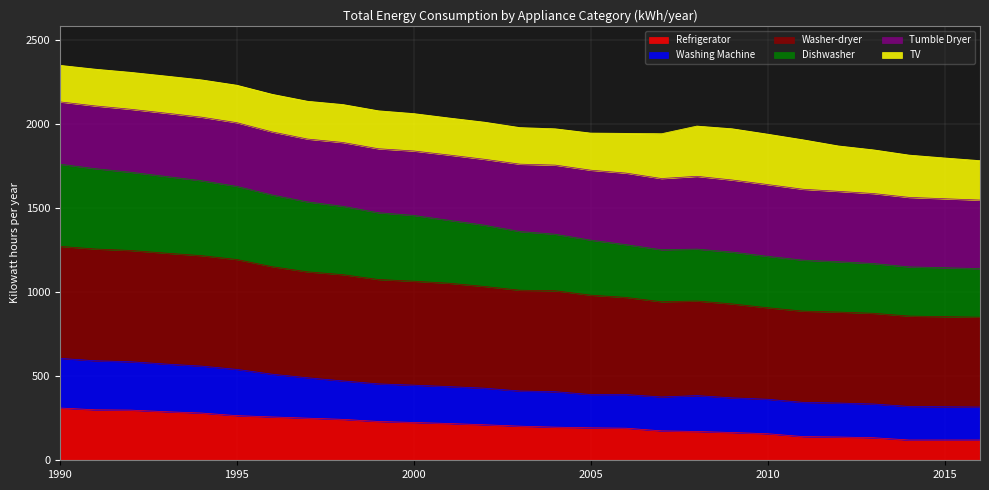

Which series has the widest spread of values?

Dishwasher